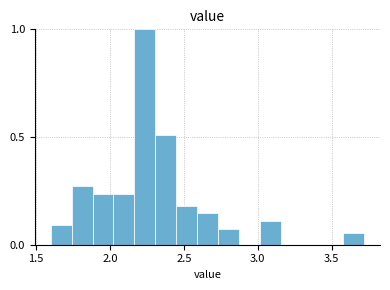

Around what value on the x-axis is the tallest bar? Give the approximate position of its centre, as read against the axis.

2.25